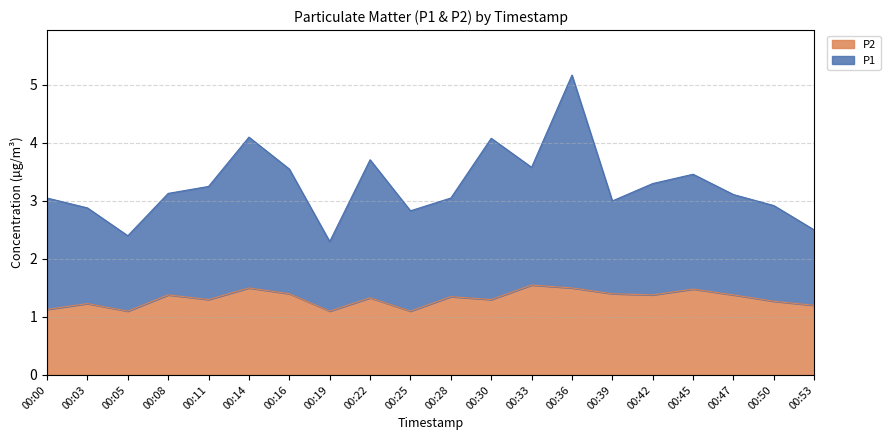

How many distinct data groups are displayed?

2